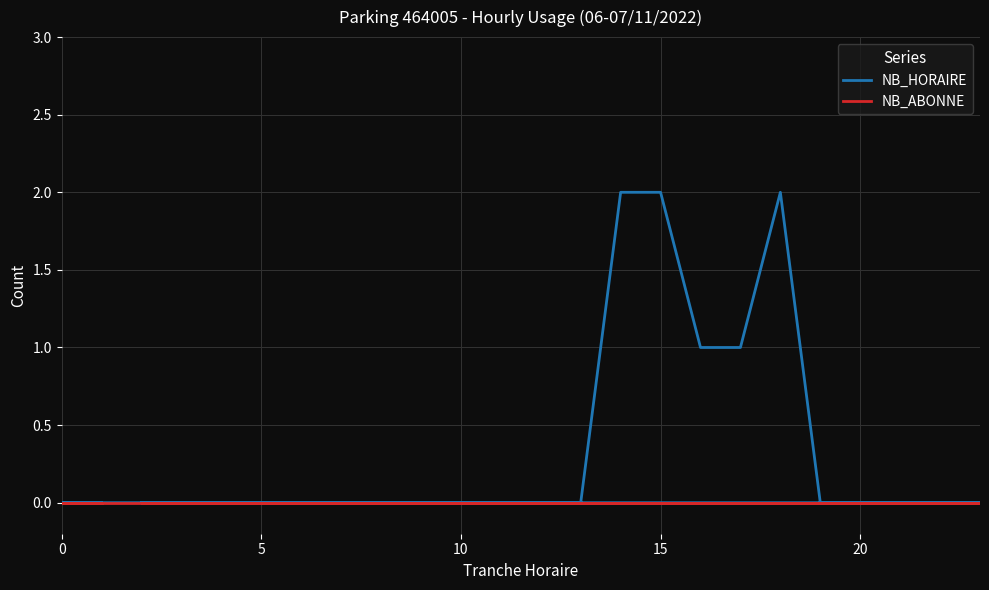

List the series in order of their peak value, lowest first.

NB_ABONNE, NB_HORAIRE